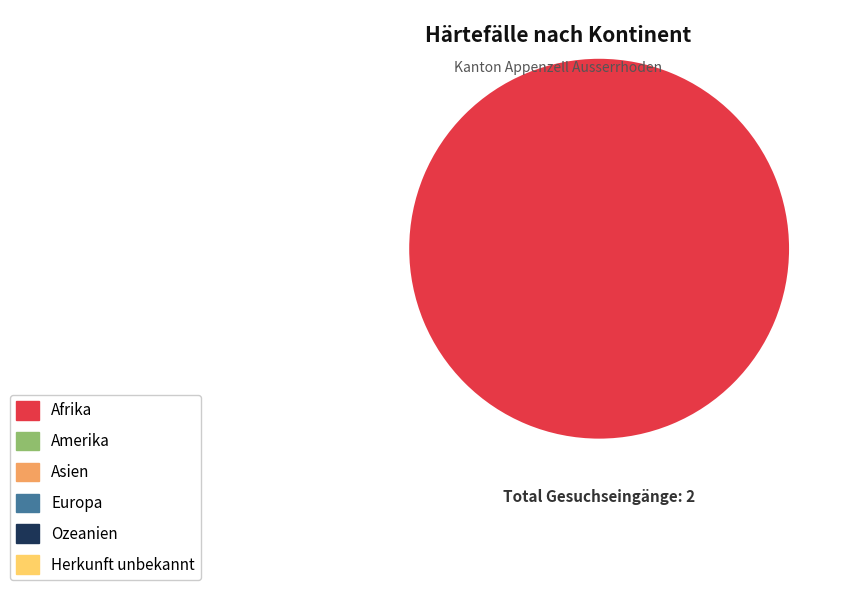

Is there any slice that represents more than half of the pie?

Yes